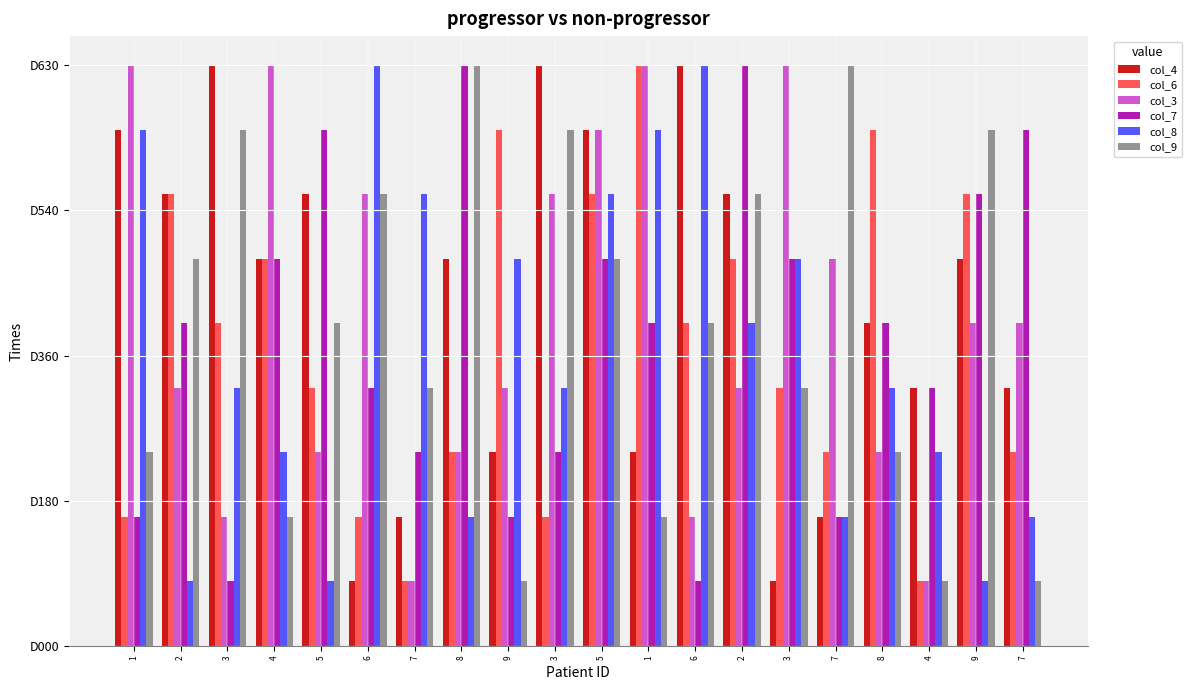

What is the average value of the col_3 series?

1515000